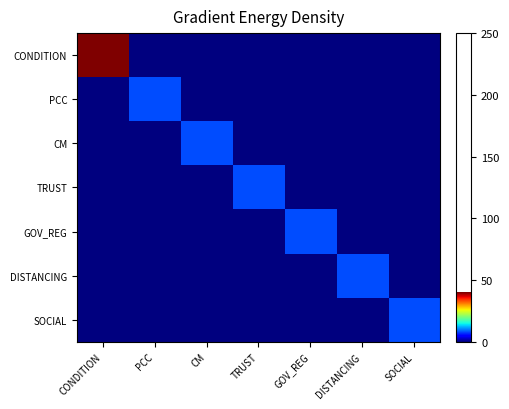

Which category has the lowest value across all series?

PCC